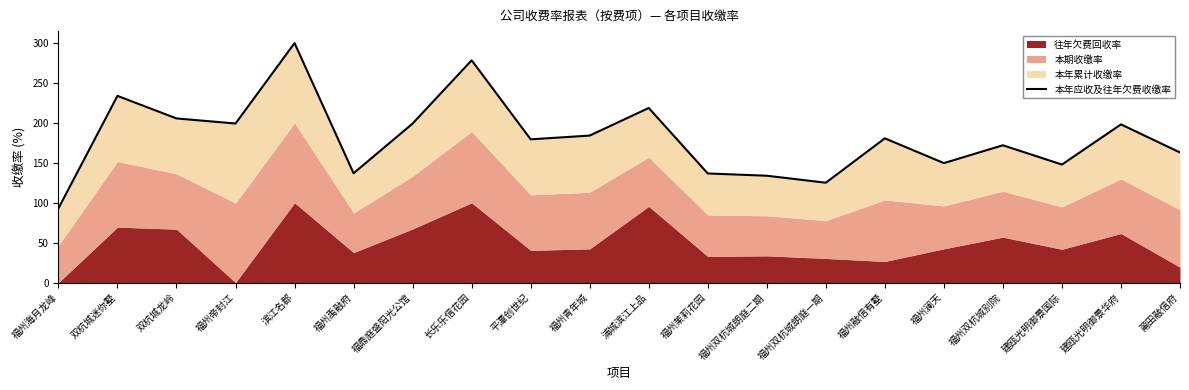

What is the difference between the maximum and minimum values?

207.0